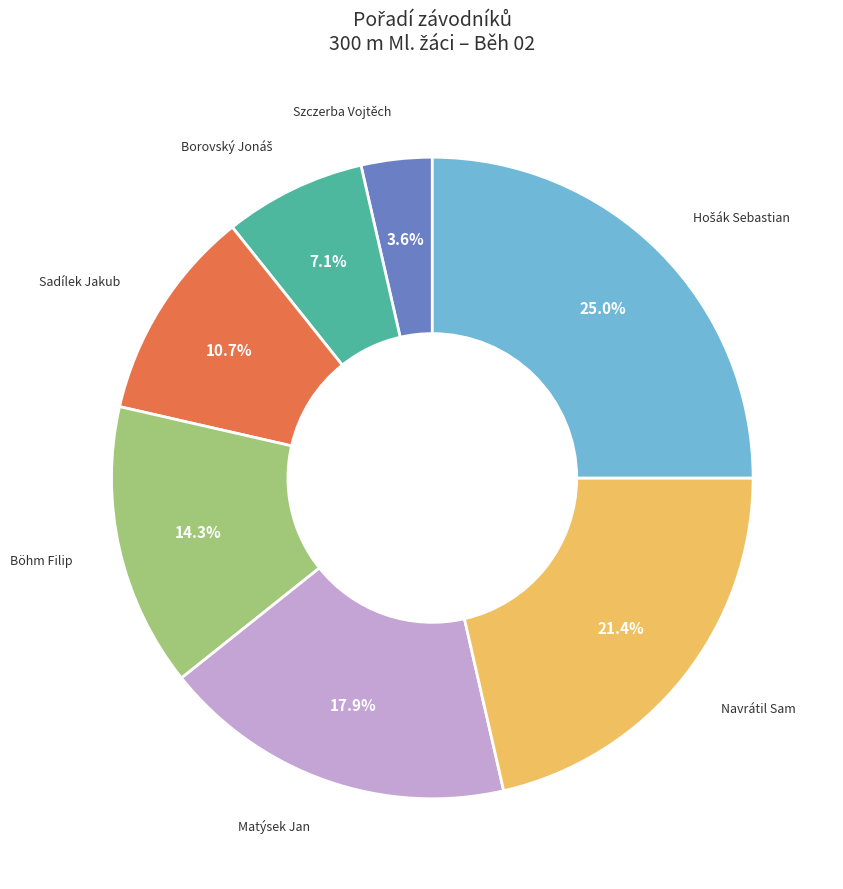

How many slices are in this pie chart?

7